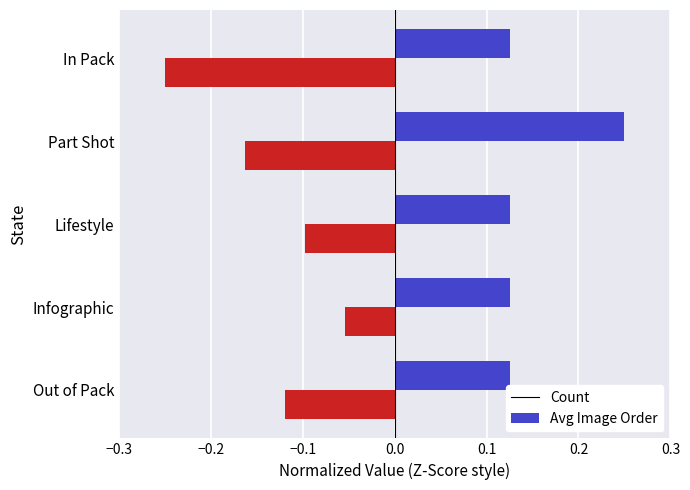

Which series has the largest range (max minus min)?

Avg Image Order